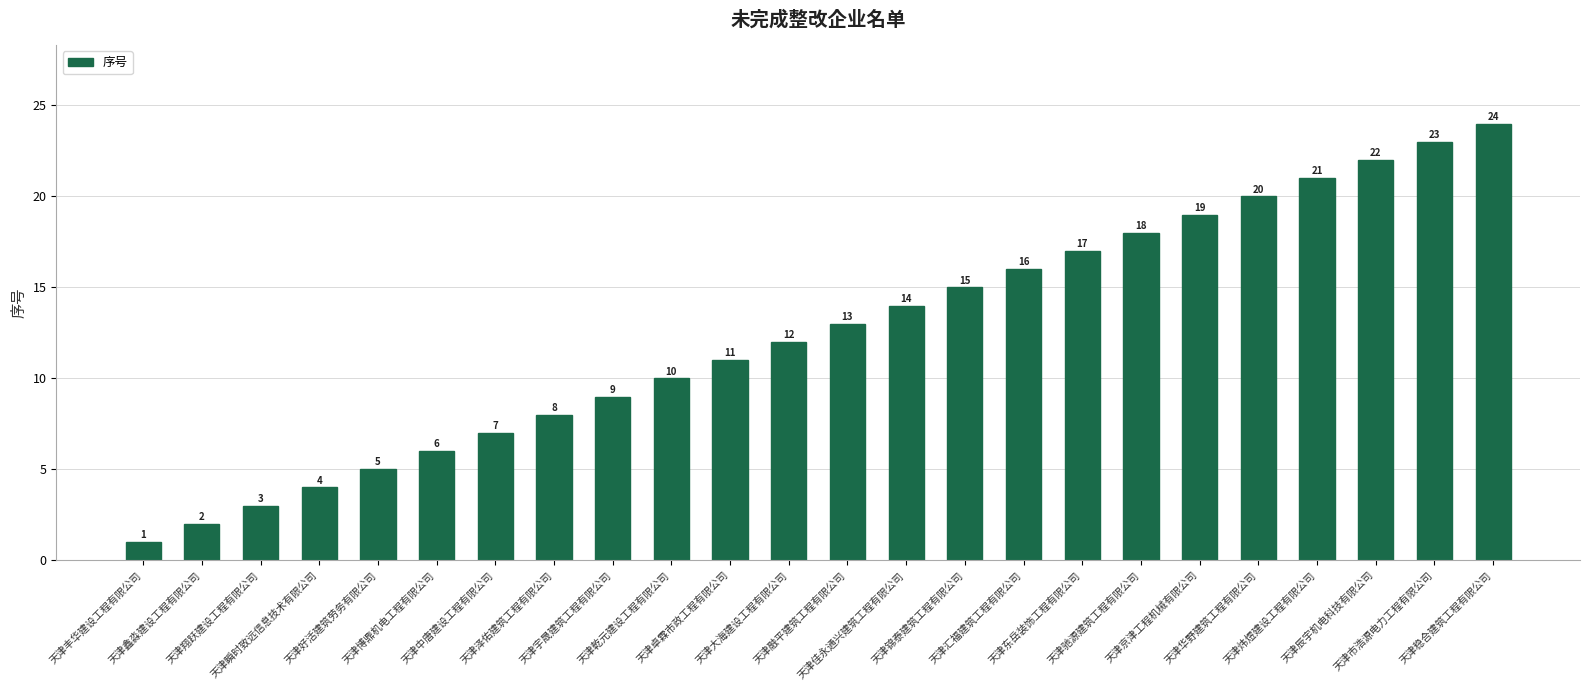

How many bars are there in total?

24